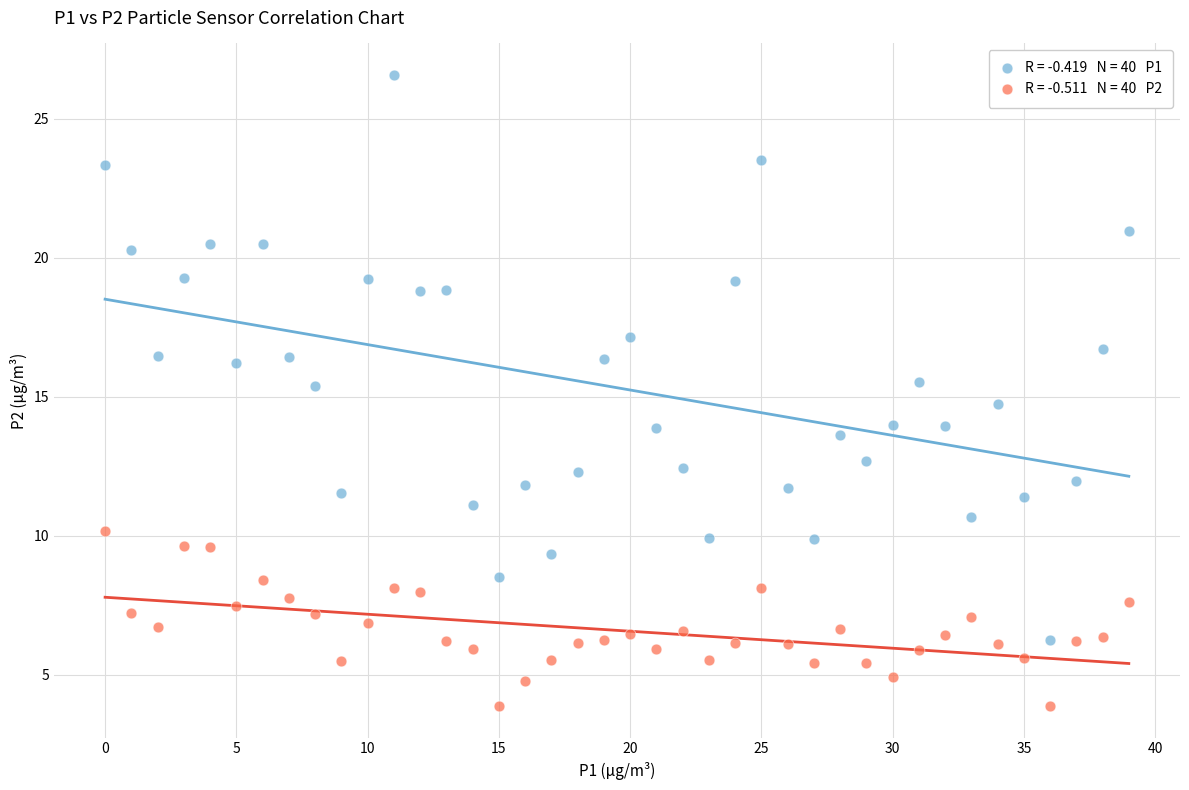

Across all data points, what is the range of Y values (max minus min)?

22.7